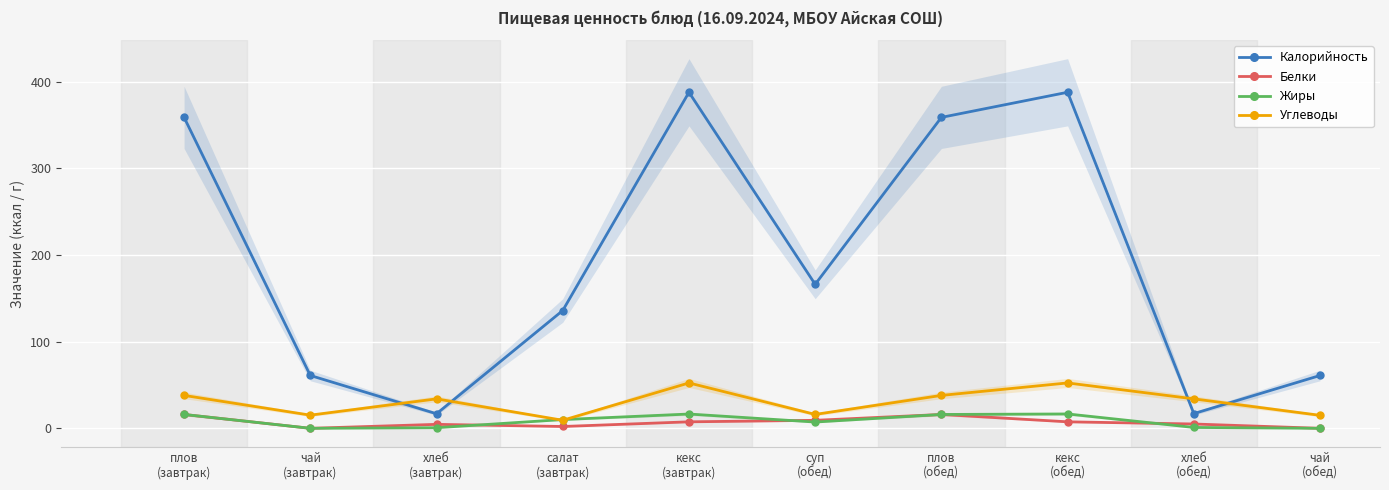

True or false: Жиры has a value of 0.4 at хлеб
(завтрак).

False